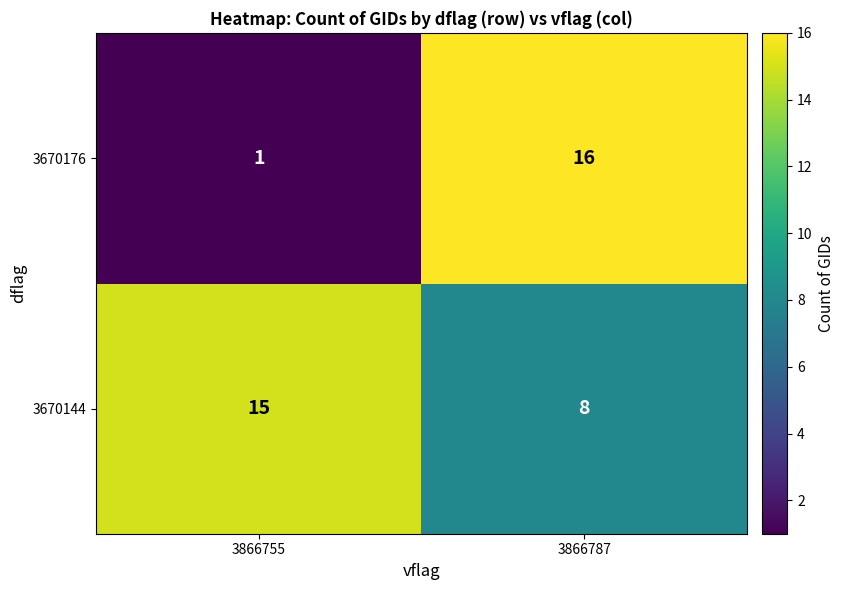

The value of 3670144 at 3866755 is 25. True or false?

False